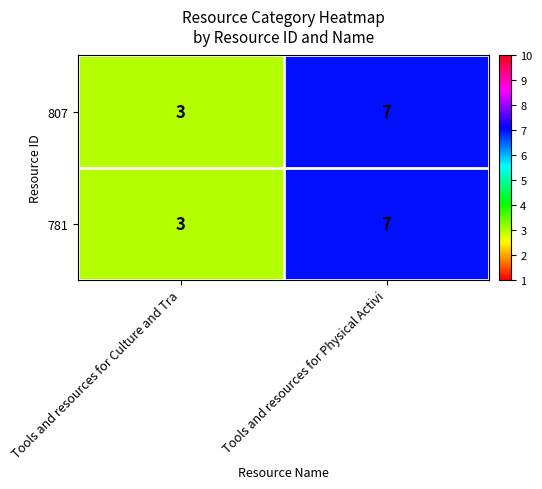

What is the smallest value displayed?

3